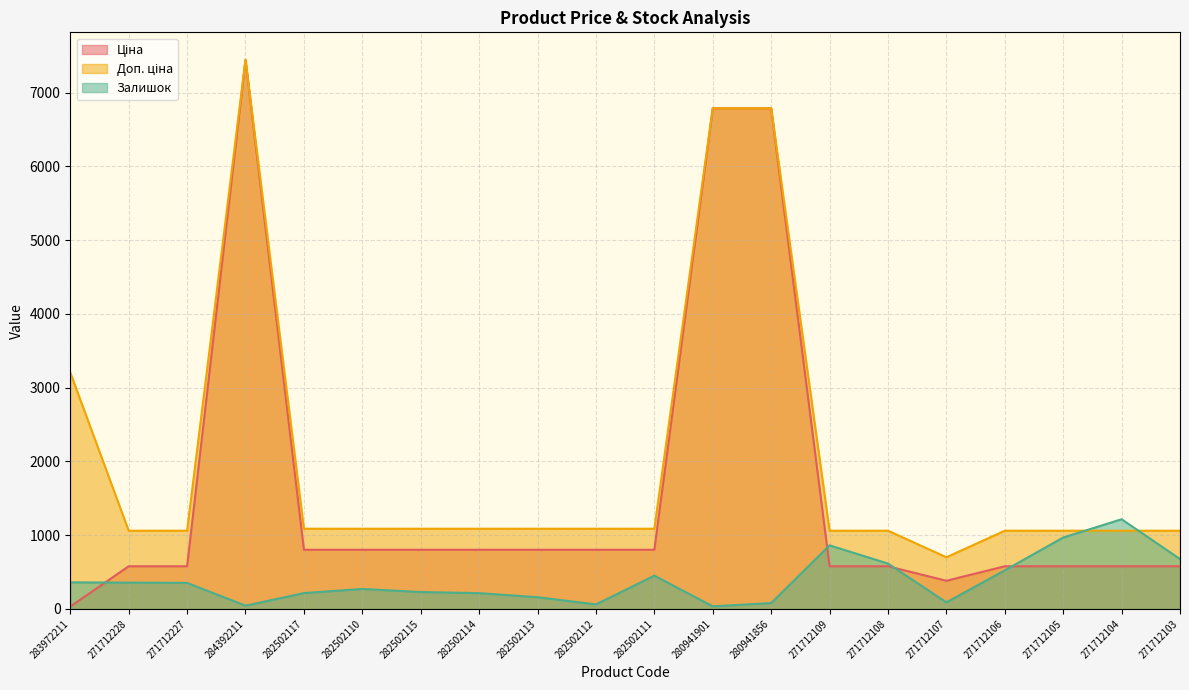

List the labels in order of Доп. ціна value, smallest first.

271712107, 271712228, 271712227, 271712109, 271712108, 271712106, 271712105, 271712104, 271712103, 282502117, 282502110, 282502115, 282502114, 282502113, 282502112, 282502111, 283972211, 280941901, 280941856, 284392211